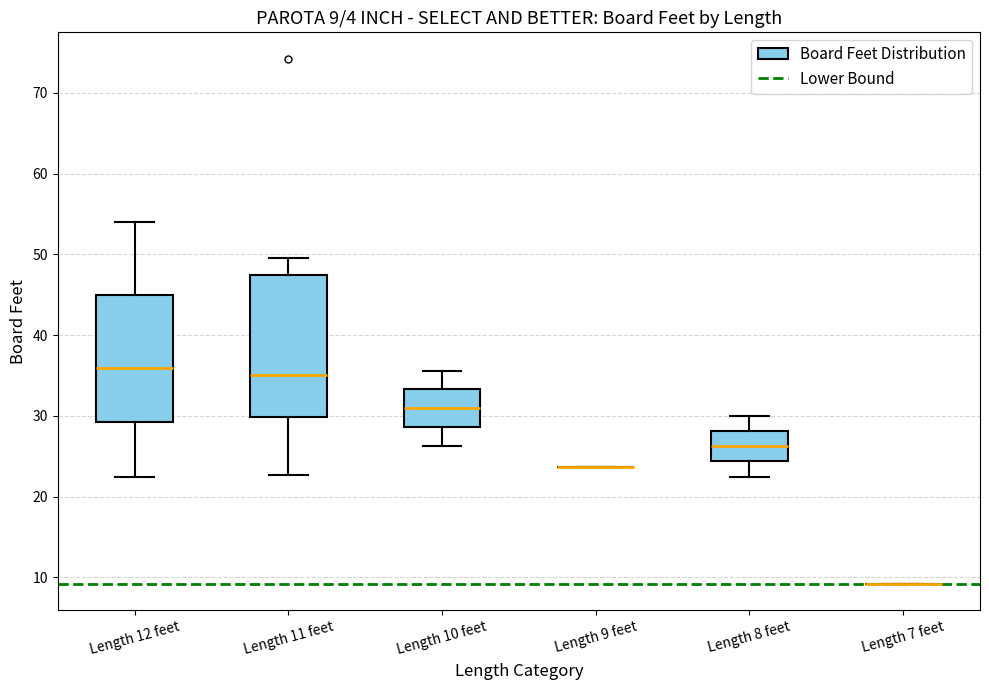

Which box is the tallest, from its lower edge to its upper edge?

Length 11 feet